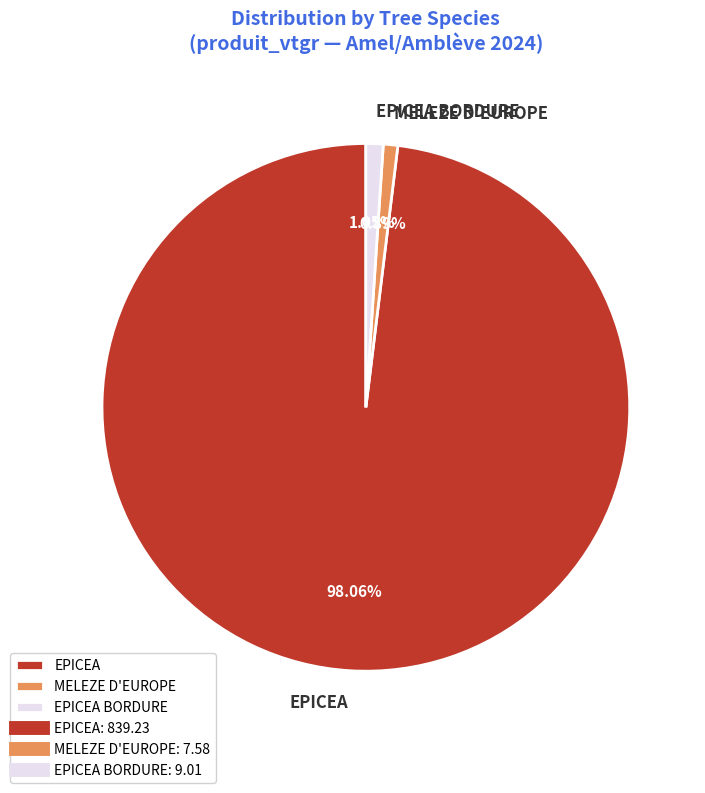

Is the sum of EPICEA BORDURE and EPICEA greater than half?

Yes